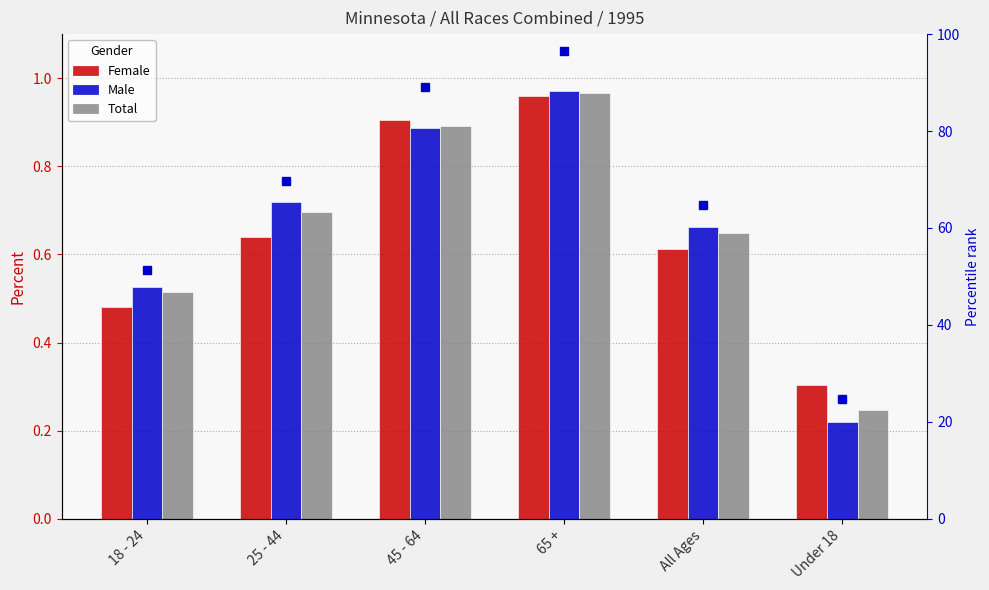

List the series in order of their peak value, lowest first.

Female, Total, Male, percentile rank within sample